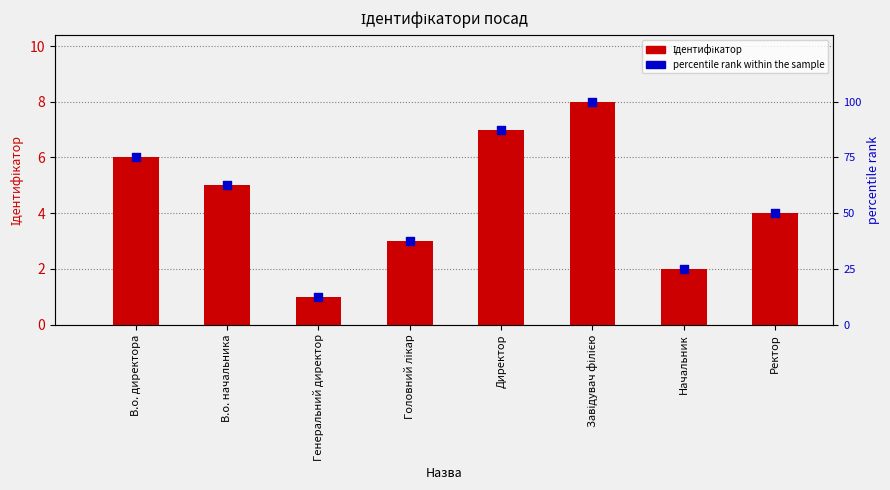

Which series reaches the minimum Y coordinate?

Ідентифікатор